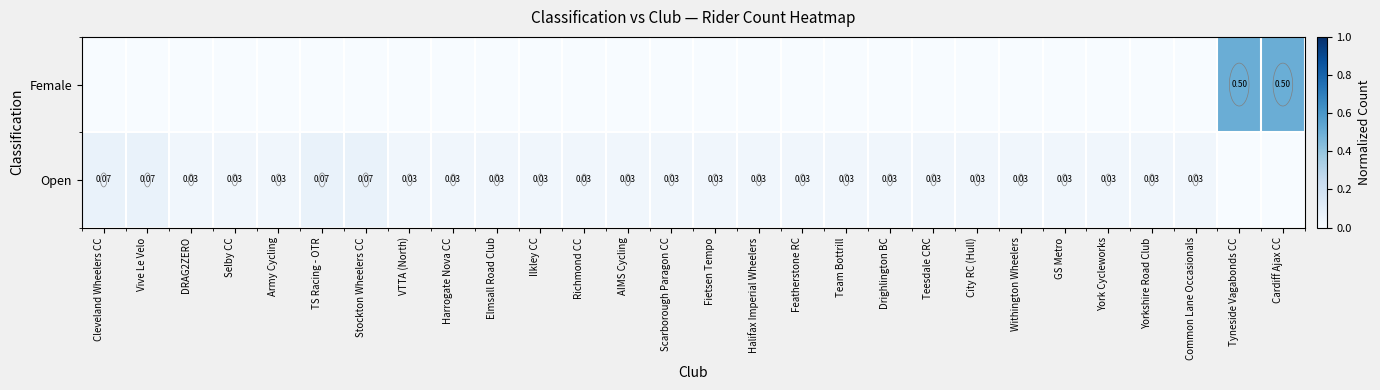

True or false: Female has a value of -0.3 at Ilkley CC.

False